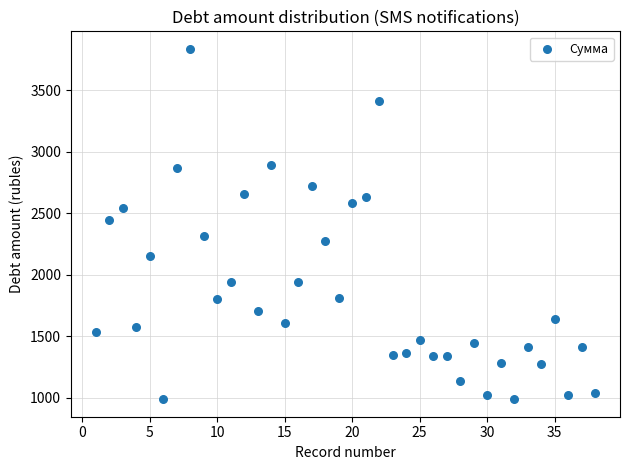

What is the range of X values (max minus min)?

37.0